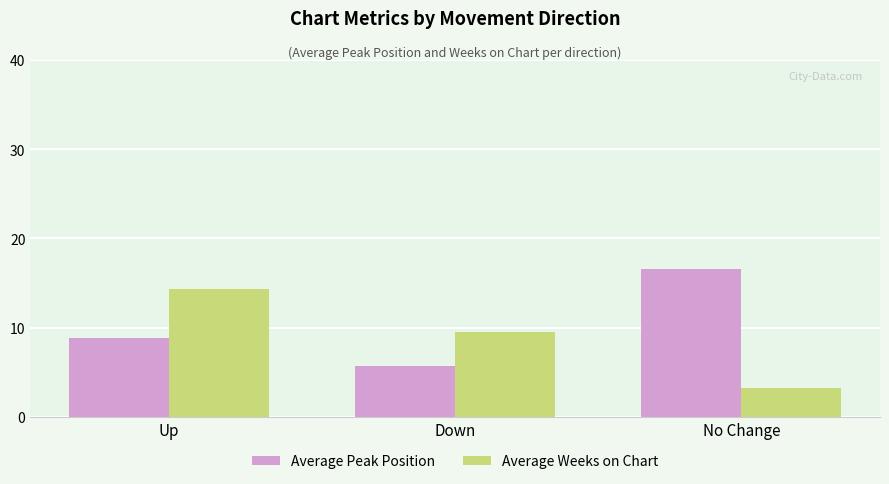

At how many categories does at least one series exceed 5?

3